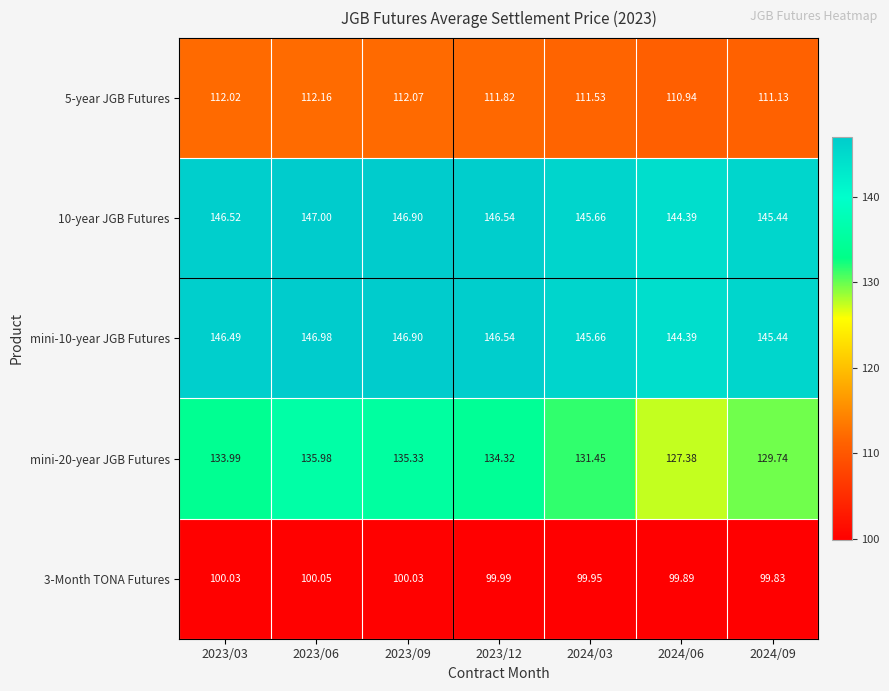

Count the number of categories in the chart.

7